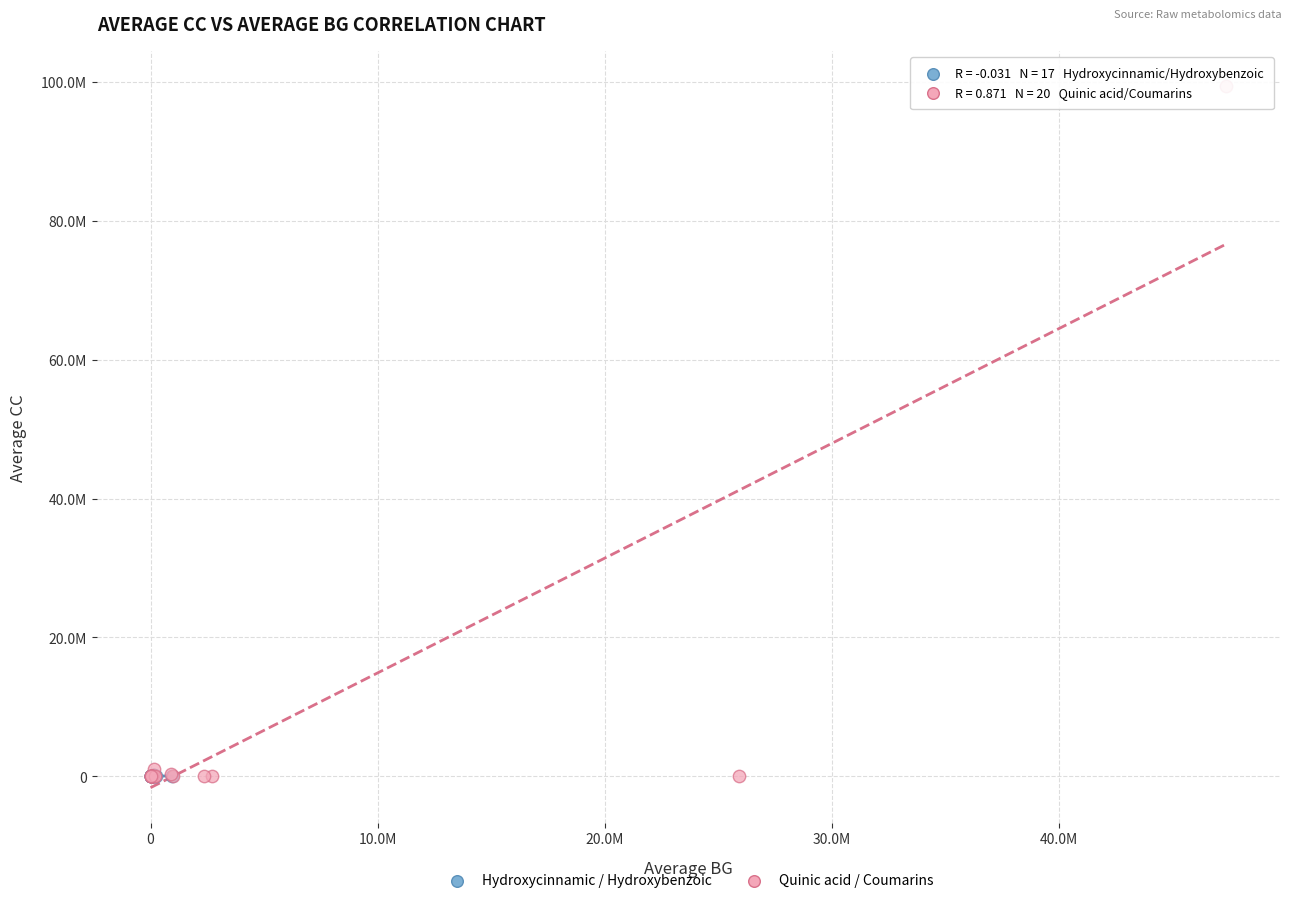

Which series has the widest spread of Y values?

Quinic acid / Coumarins